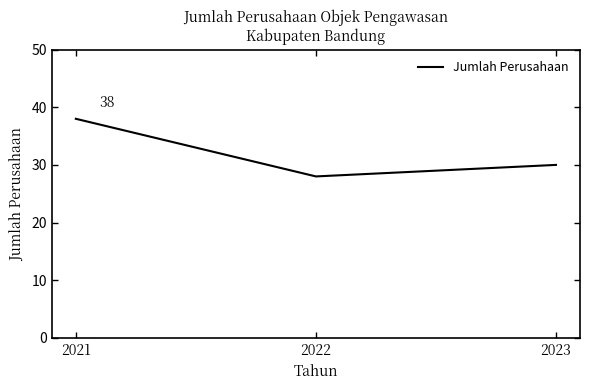

What is the maximum value shown in the chart?

38